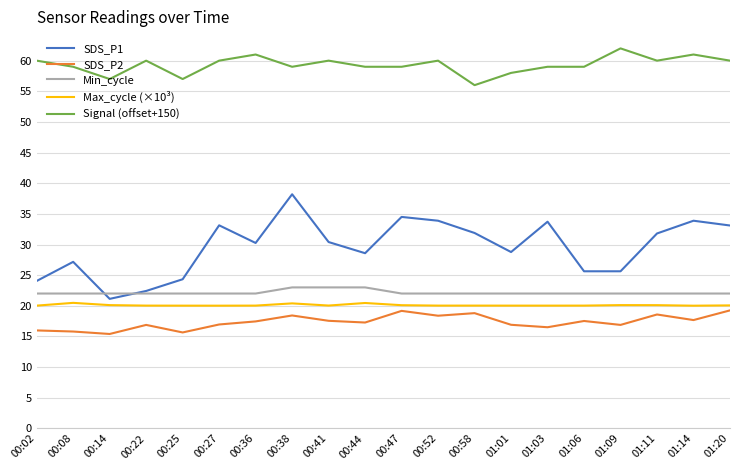

Read the Max_cycle (×10³) value at 01:14.

20.0